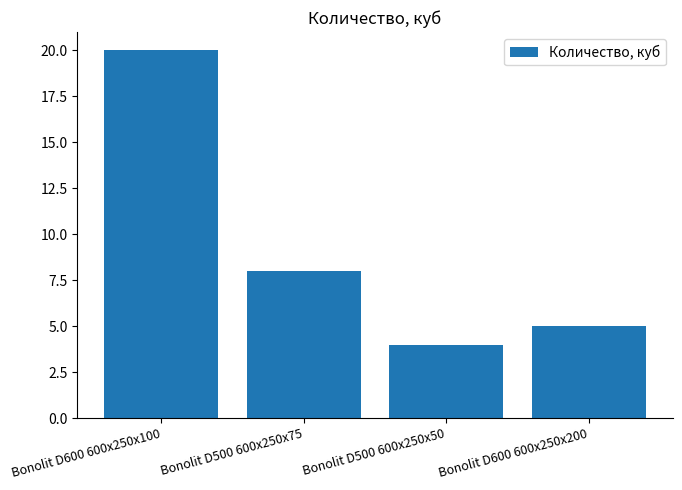

List the labels in order of value, largest first.

Bonolit D600 600x250x100, Bonolit D500 600x250x75, Bonolit D600 600x250x200, Bonolit D500 600x250x50